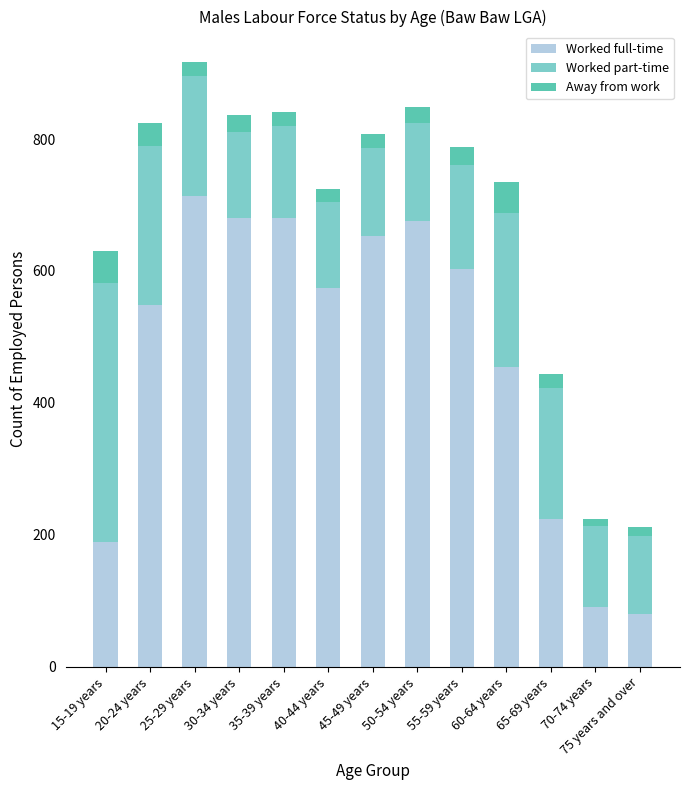

What is the minimum value for Worked full-time?

80